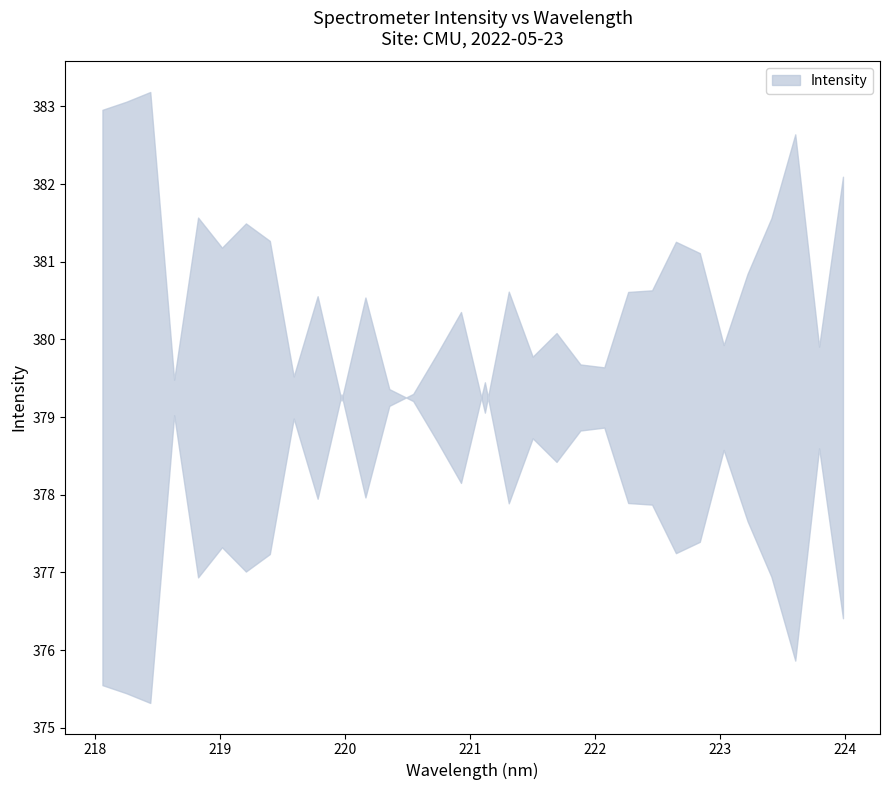

Does the chart display data point markers on the line(s)?

No